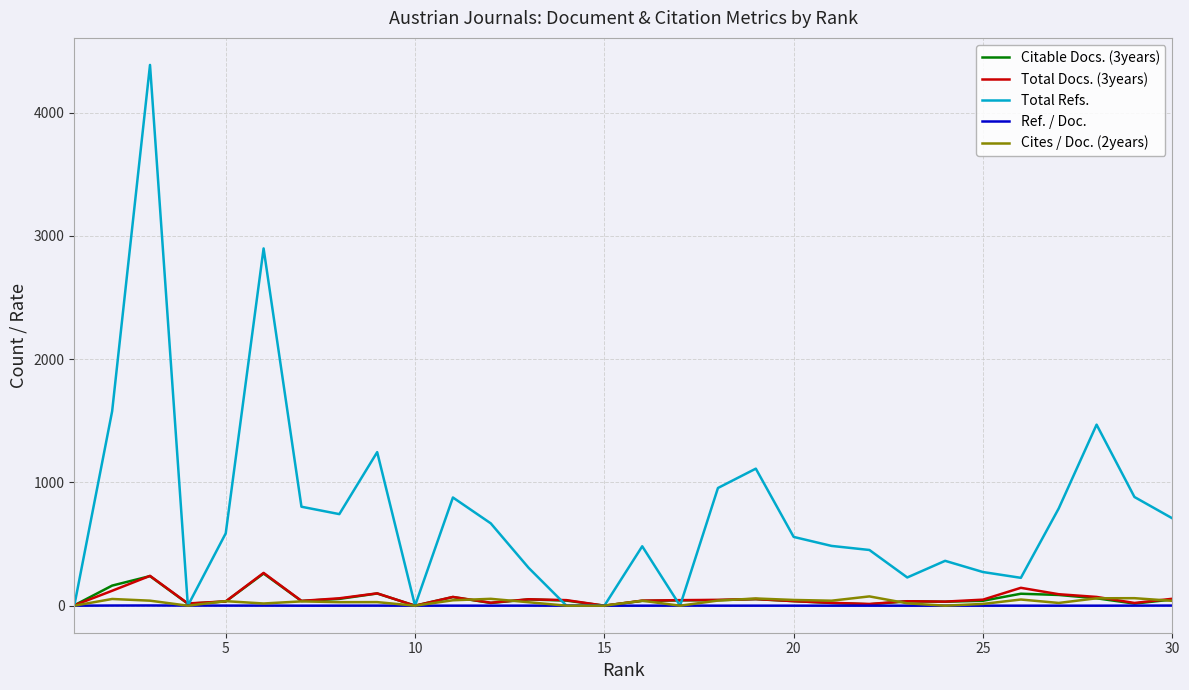

Which series has the largest range (max minus min)?

Total Refs.